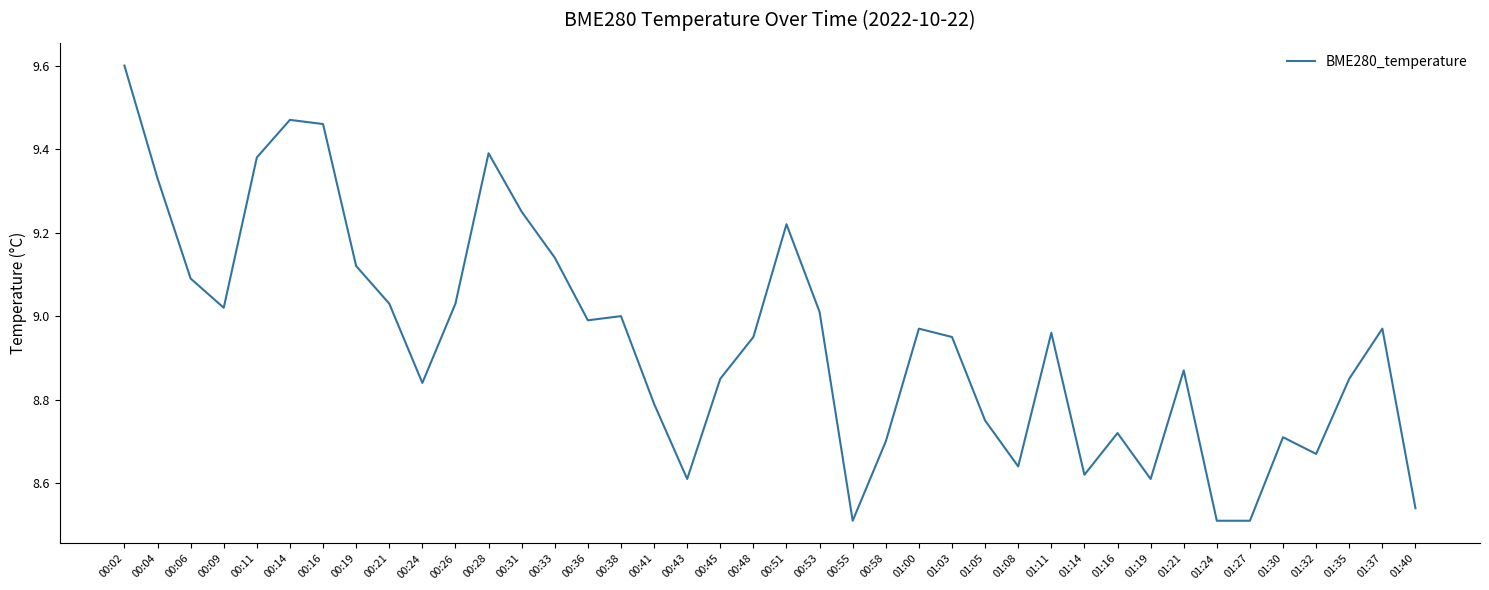

What position from the right is 00:11?

36